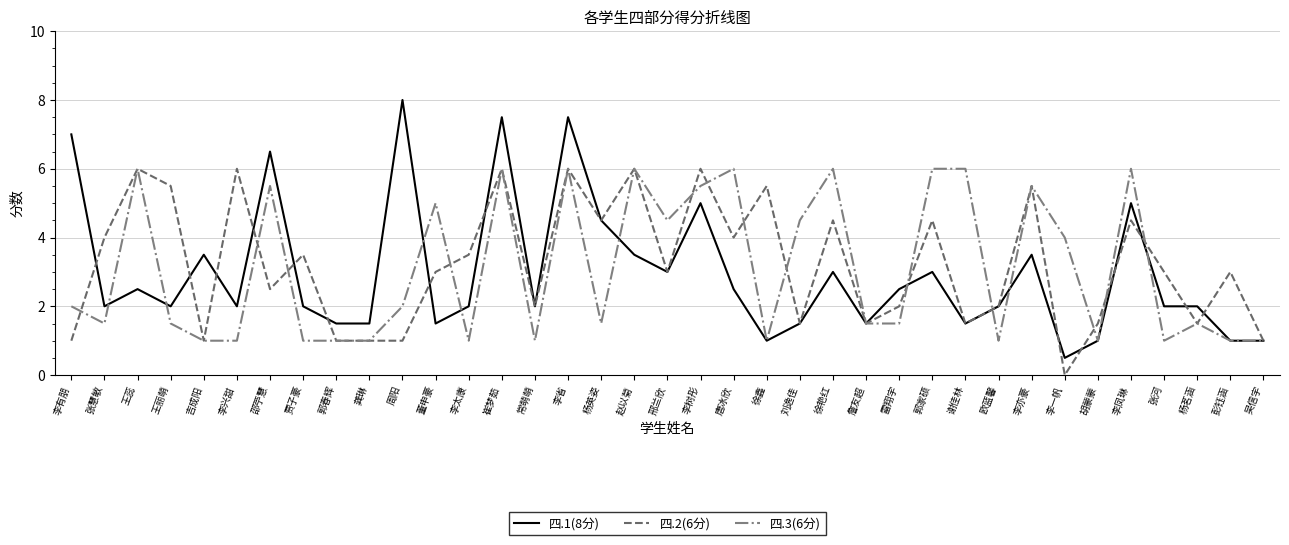

At which label does 四.2(6分) reach its minimum?

李一帆